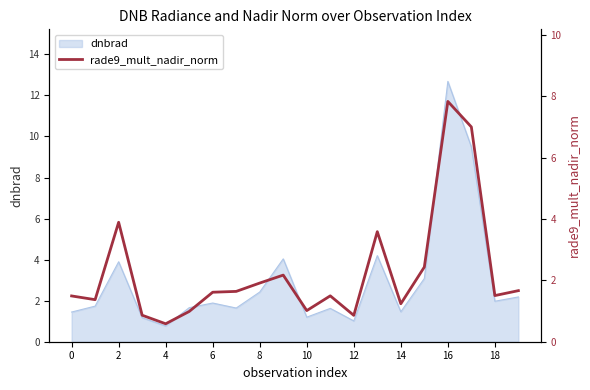

What is the lowest value of the dnbrad series?

0.8